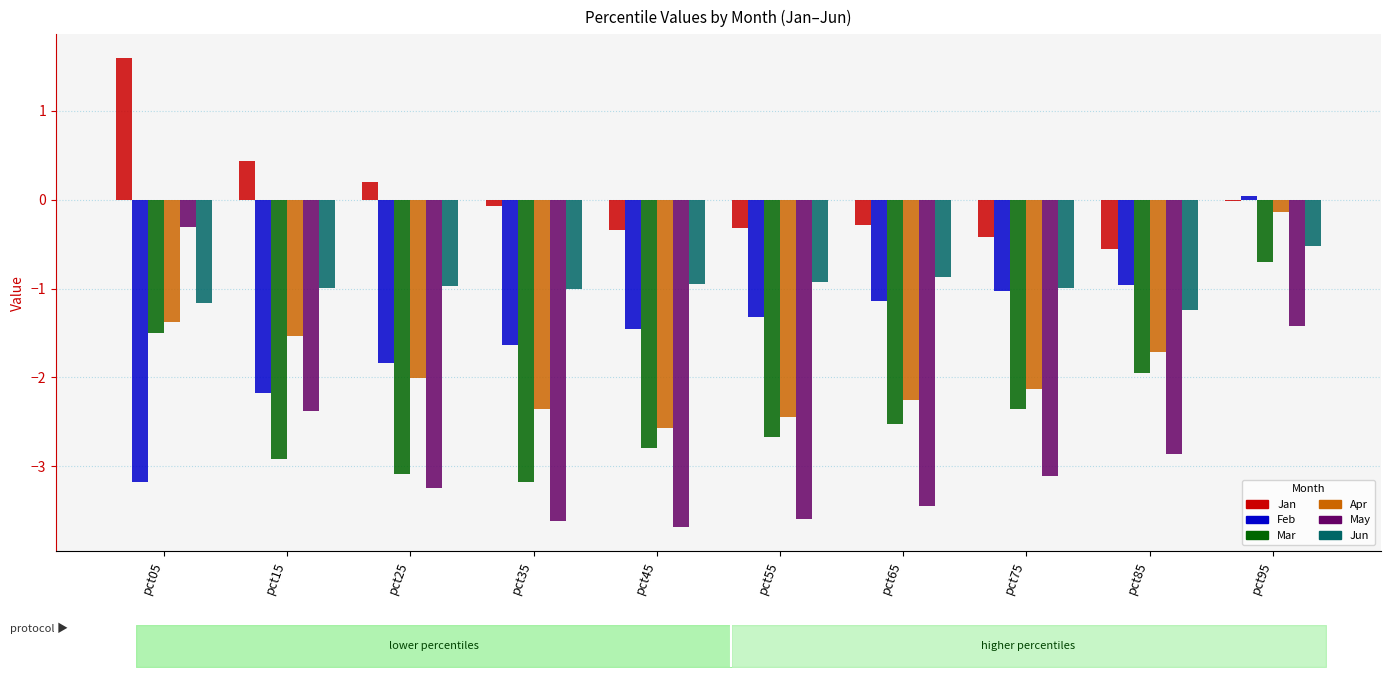

At which category is the sum across all series the highest?

pct95